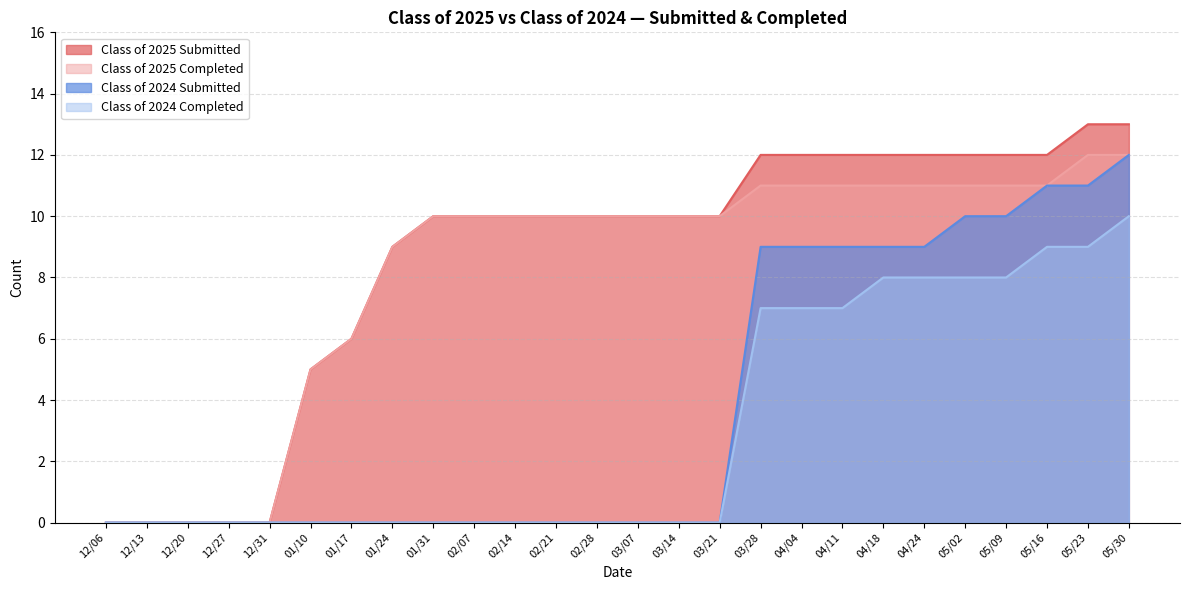

What is the approximate value of Class of 2025 Submitted at 05/02?

12